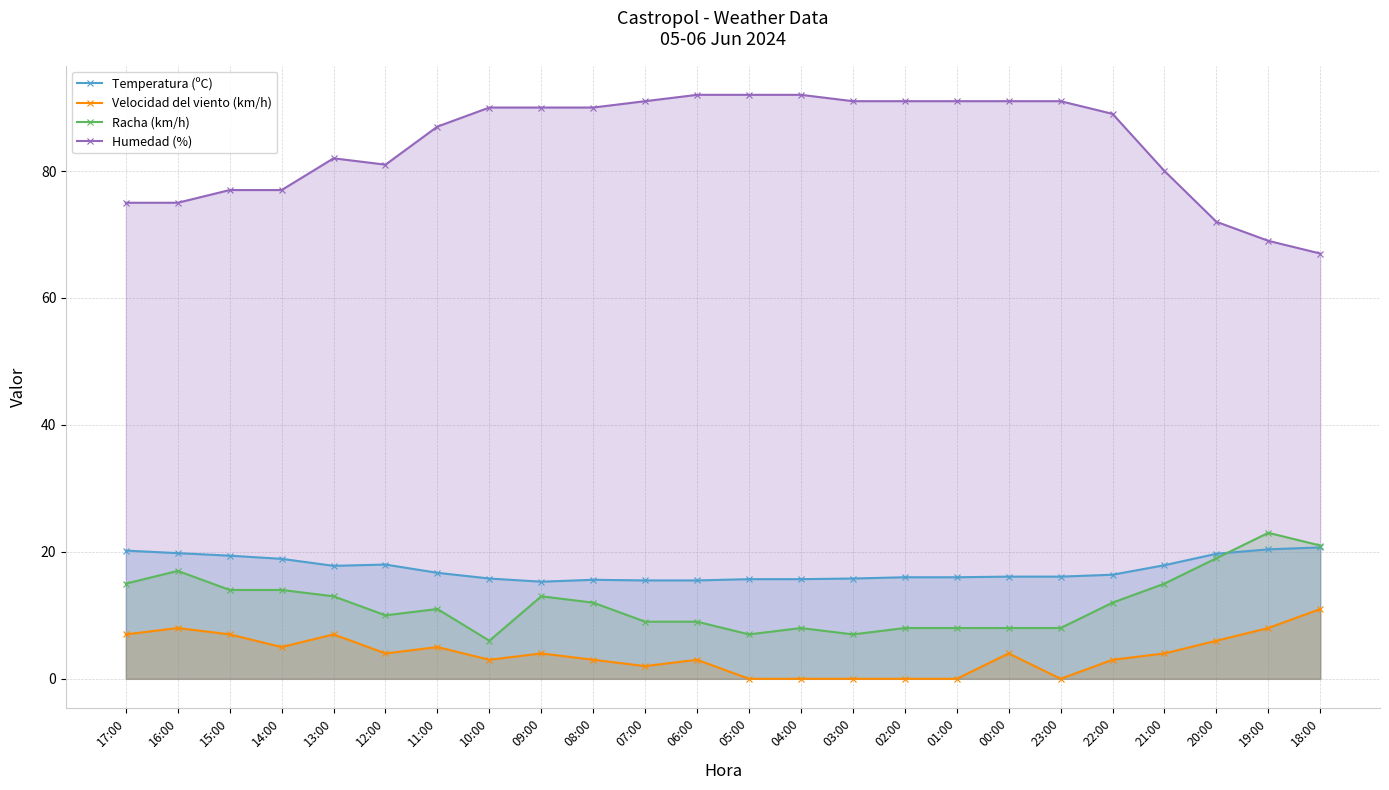

True or false: Temperatura (ºC) and Humedad (%) intersect in this chart.

False